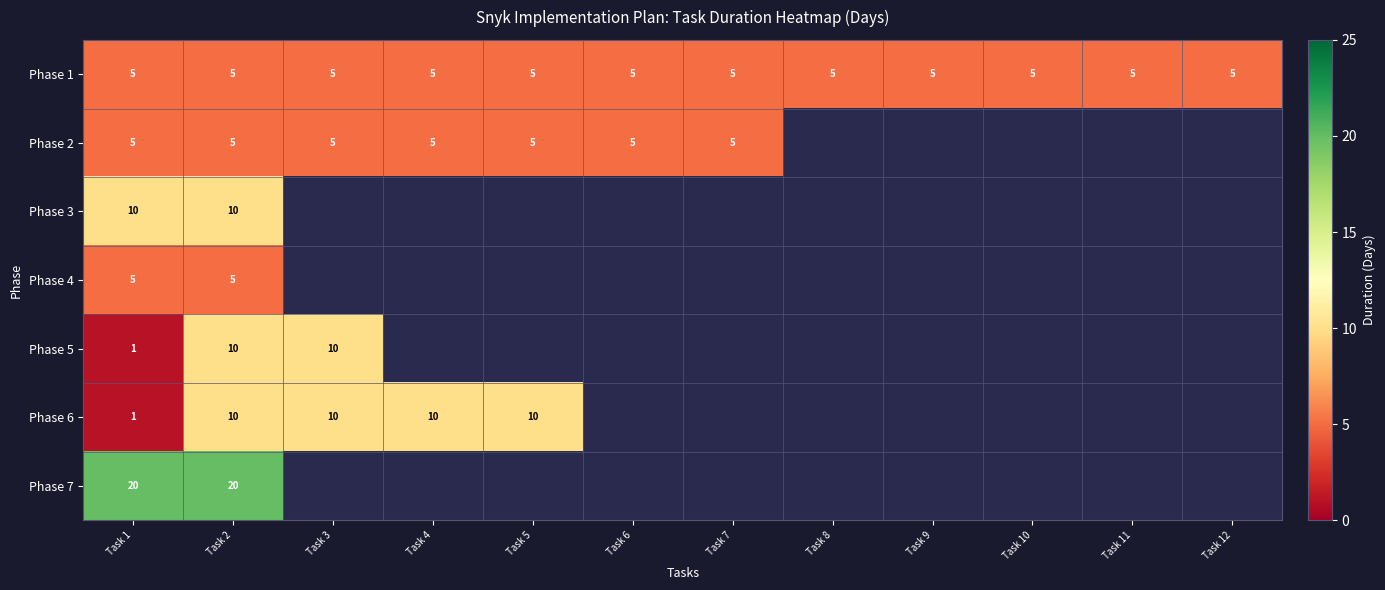

Is it true that Phase 1 equals 5 at Task 11?

True